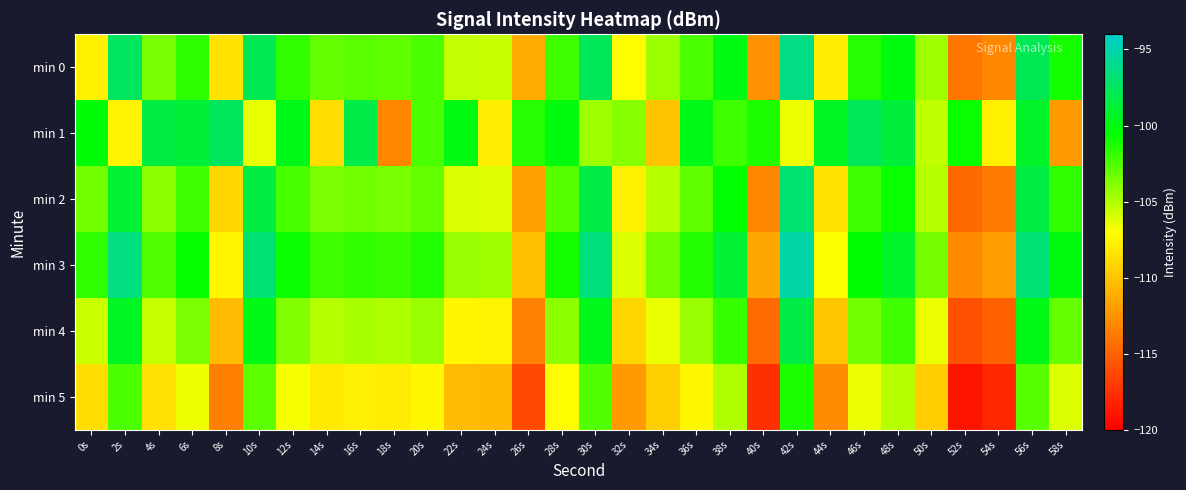

Reading left to right, extract all data points from this chart.

min 0: 0s=-107.7	2s=-97.4	4s=-103.6	6s=-101.6	8s=-108.4	10s=-97.8	12s=-101.8	14s=-103.1	16s=-102.8	18s=-103.0	20s=-102.4	22s=-105.4	24s=-105.5	26s=-111.3	28s=-102.1	30s=-97.6	32s=-107.1	34s=-104.5	36s=-102.4	38s=-99.9	40s=-112.5	42s=-96.3	44s=-107.9	46s=-101.5	48s=-100.1	50s=-104.5	52s=-113.9	54s=-113.0	56s=-97.8	58s=-101.1
min 1: 0s=-100.3	2s=-107.6	4s=-98.4	6s=-98.6	8s=-97.5	10s=-106.4	12s=-99.7	14s=-108.7	16s=-98.2	18s=-113.1	20s=-102.4	22s=-99.9	24s=-107.9	26s=-101.5	28s=-100.1	30s=-104.5	32s=-103.9	34s=-110.0	36s=-99.8	38s=-102.1	40s=-101.3	42s=-106.6	44s=-99.4	46s=-97.6	48s=-98.5	50s=-105.4	52s=-100.7	54s=-107.7	56s=-99.2	58s=-112.1
min 2: 0s=-103.5	2s=-98.9	4s=-104.1	6s=-102.1	8s=-109.0	10s=-98.4	12s=-102.4	14s=-103.7	16s=-103.4	18s=-103.6	20s=-103.0	22s=-106.0	24s=-106.1	26s=-111.9	28s=-102.7	30s=-98.2	32s=-107.7	34s=-105.1	36s=-103.0	38s=-100.5	40s=-113.1	42s=-96.9	44s=-108.5	46s=-102.1	48s=-100.7	50s=-105.1	52s=-114.5	54s=-113.6	56s=-98.4	58s=-101.7
min 3: 0s=-101.7	2s=-96.4	4s=-102.6	6s=-100.6	8s=-107.4	10s=-96.8	12s=-100.8	14s=-102.1	16s=-101.8	18s=-102.0	20s=-101.4	22s=-104.4	24s=-104.5	26s=-110.3	28s=-101.1	30s=-96.6	32s=-106.1	34s=-103.5	36s=-101.4	38s=-98.9	40s=-111.5	42s=-95.3	44s=-106.9	46s=-100.5	48s=-99.1	50s=-103.5	52s=-112.9	54s=-112.0	56s=-96.8	58s=-100.1
min 4: 0s=-105.7	2s=-99.4	4s=-105.6	6s=-103.6	8s=-110.4	10s=-99.8	12s=-103.8	14s=-105.1	16s=-104.8	18s=-105.0	20s=-104.4	22s=-107.4	24s=-107.5	26s=-113.3	28s=-104.1	30s=-99.6	32s=-109.1	34s=-106.5	36s=-104.4	38s=-101.9	40s=-114.5	42s=-98.3	44s=-109.9	46s=-103.5	48s=-102.1	50s=-106.5	52s=-115.9	54s=-115.0	56s=-99.8	58s=-103.1
min 5: 0s=-108.7	2s=-102.4	4s=-108.6	6s=-106.6	8s=-113.4	10s=-102.8	12s=-106.8	14s=-108.1	16s=-107.8	18s=-108.0	20s=-107.4	22s=-110.4	24s=-110.5	26s=-116.3	28s=-107.1	30s=-102.6	32s=-112.1	34s=-109.5	36s=-107.4	38s=-104.9	40s=-117.5	42s=-101.3	44s=-112.9	46s=-106.5	48s=-105.1	50s=-109.5	52s=-118.9	54s=-118.0	56s=-102.8	58s=-106.1